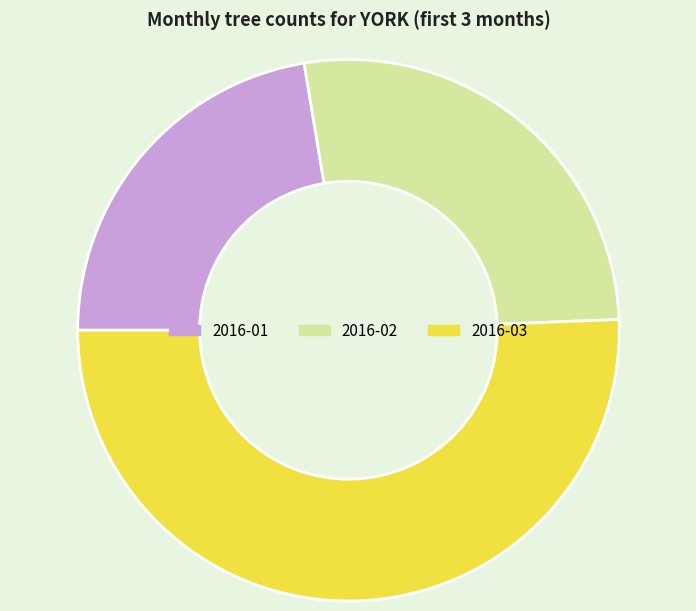

The 2016-03 slice represents 38% of the pie. True or false?

False